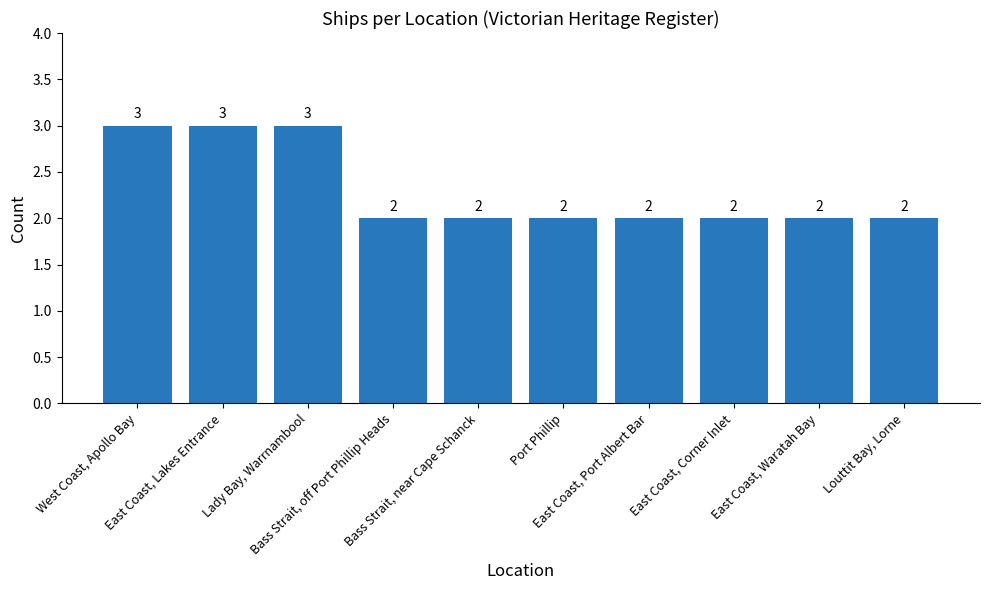

Reading left to right, list all the values displayed in this chart.

3	3	3	2	2	2	2	2	2	2